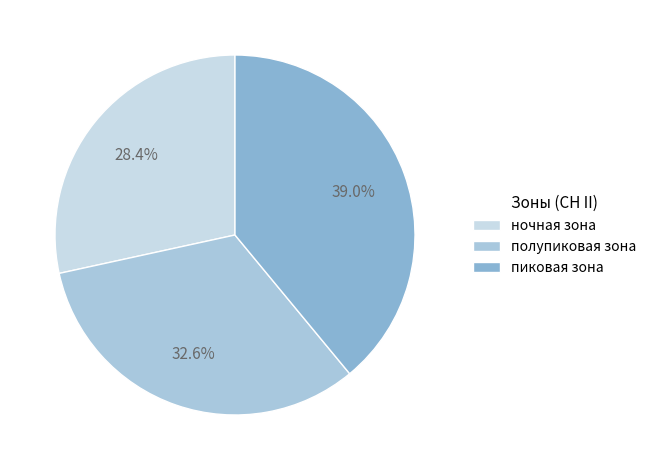

True or false: полупиковая зона accounts for 21% of the total.

False